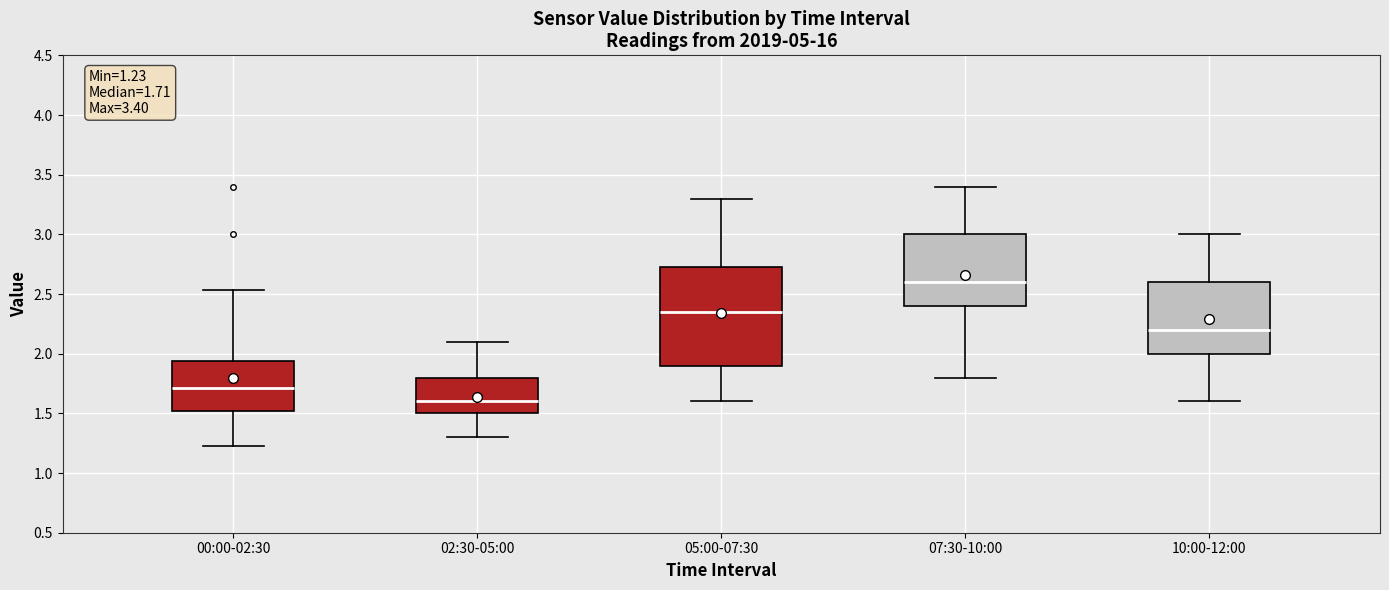

Which box's median line is the lowest?

02:30-05:00